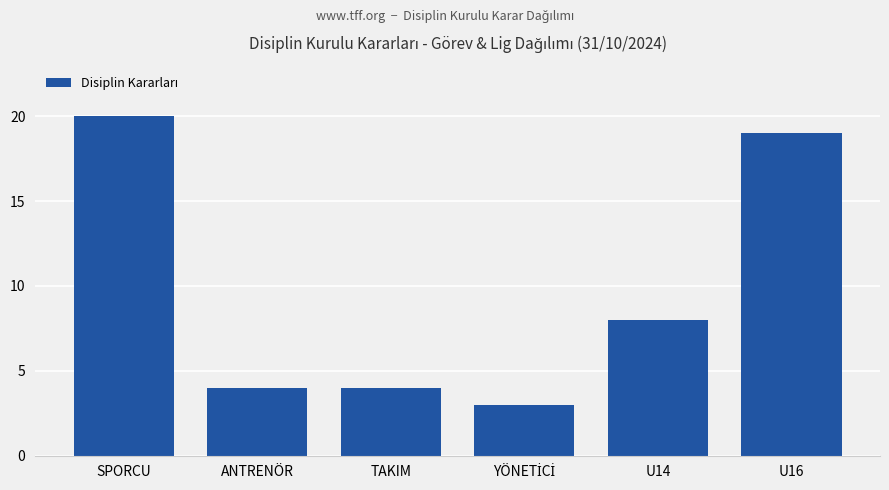

How many data points are less than 8?

3